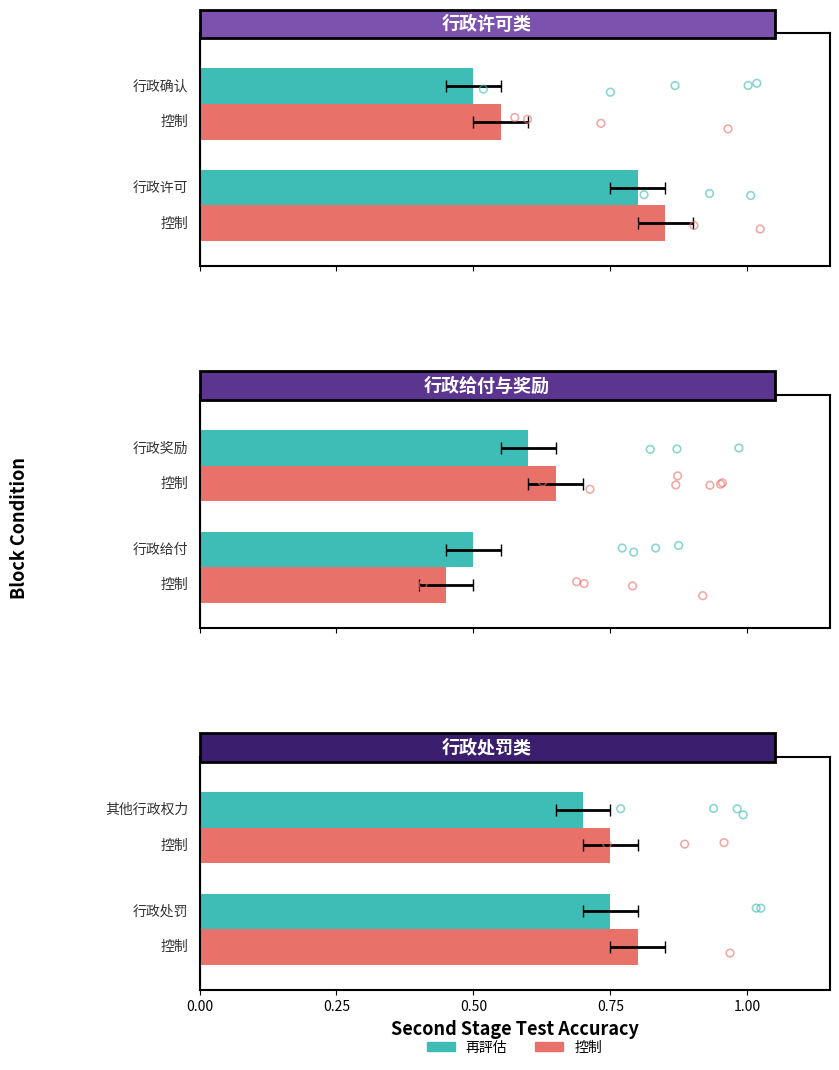

Which series contains the lowest Y value?

制御データ